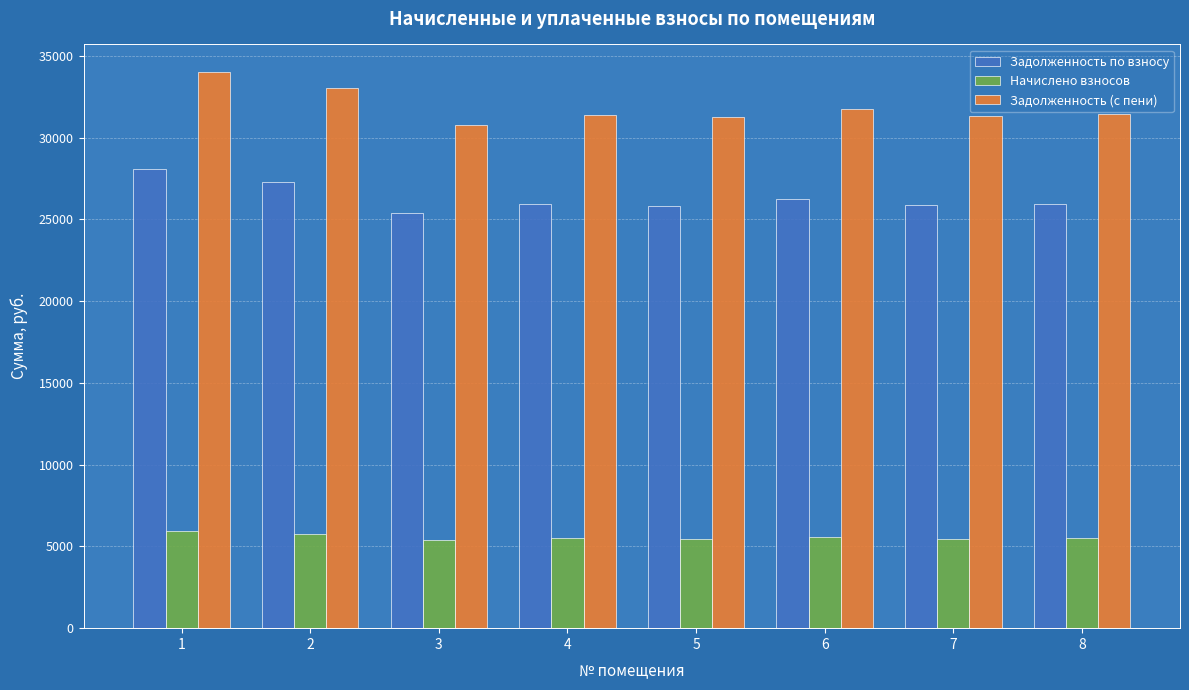

What value does the Задолженность (с пени) series have at 2?

33022.0